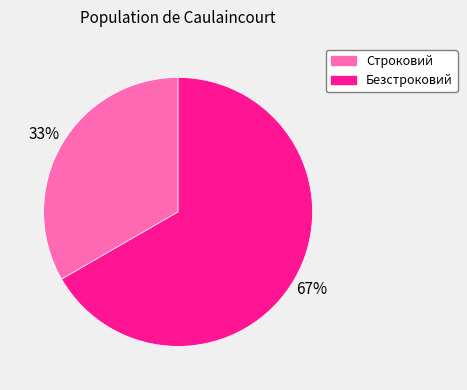

Is it true that Строковий is 46% of the pie?

False